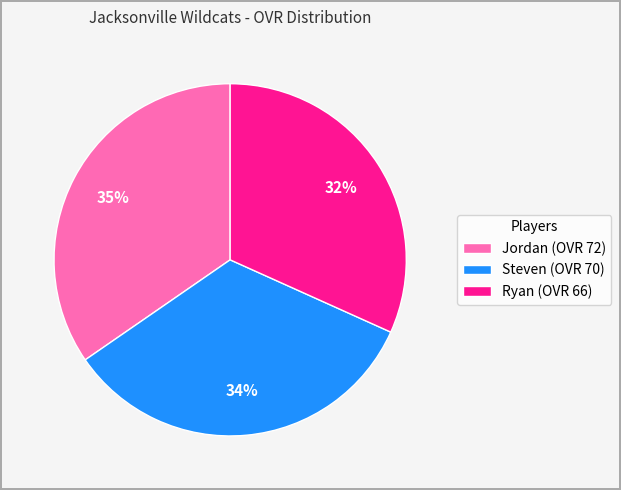

Count the number of slices in the pie.

3